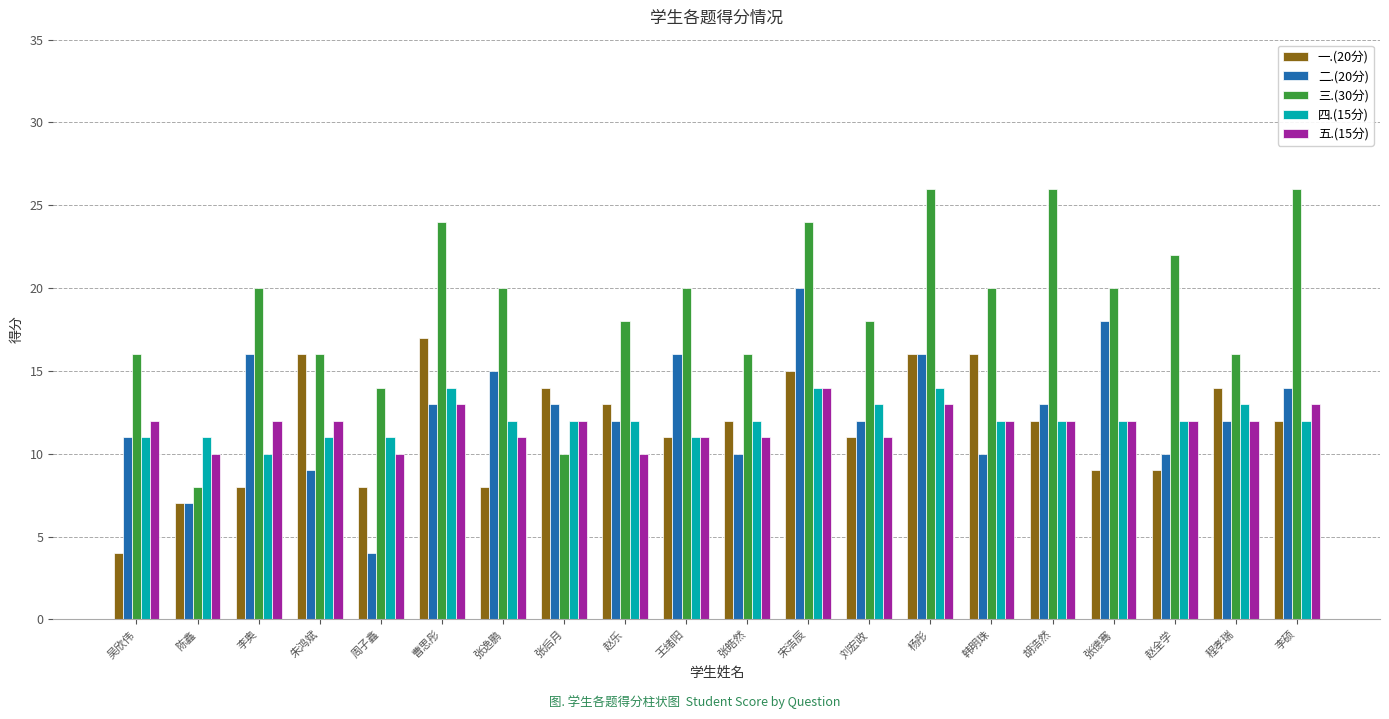

Which category has the highest value in the 一.(20分) series?

曹思彤